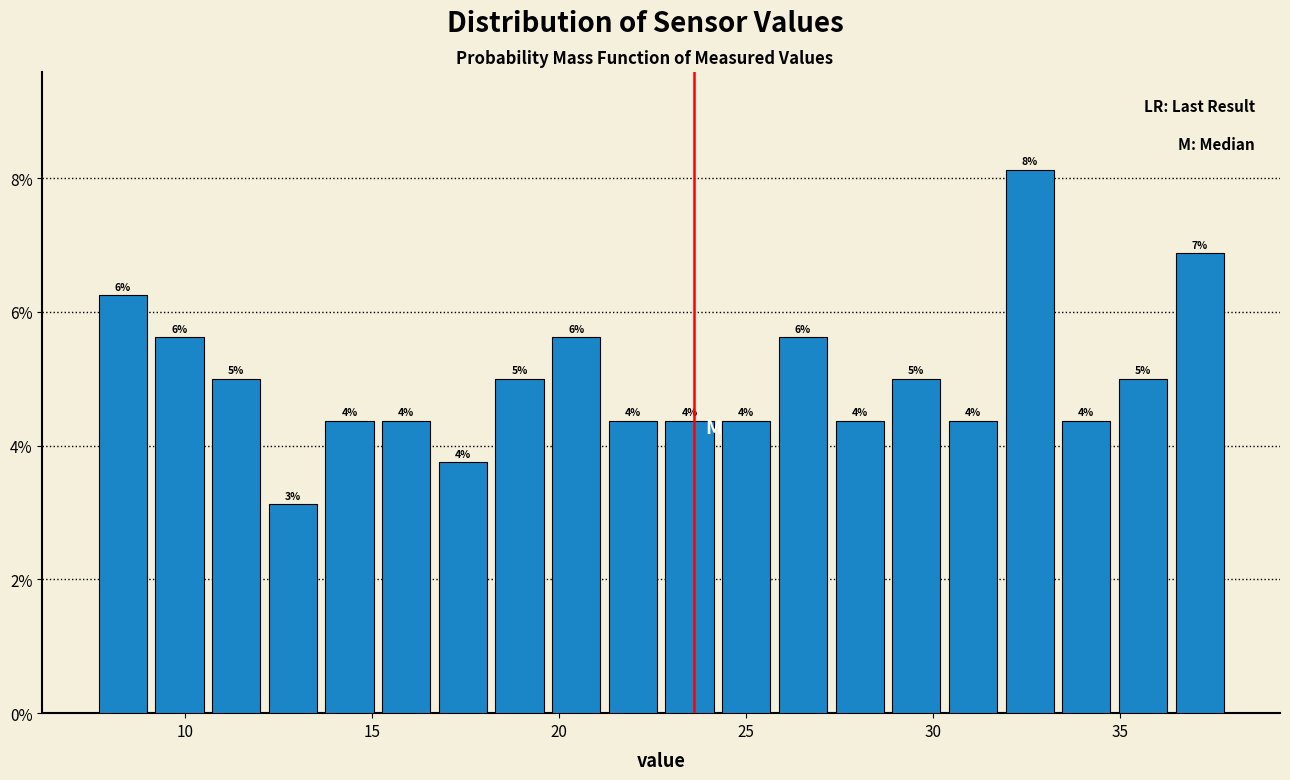

Around what value on the x-axis is the tallest bar? Give the approximate position of its centre, as read against the axis.

32.5